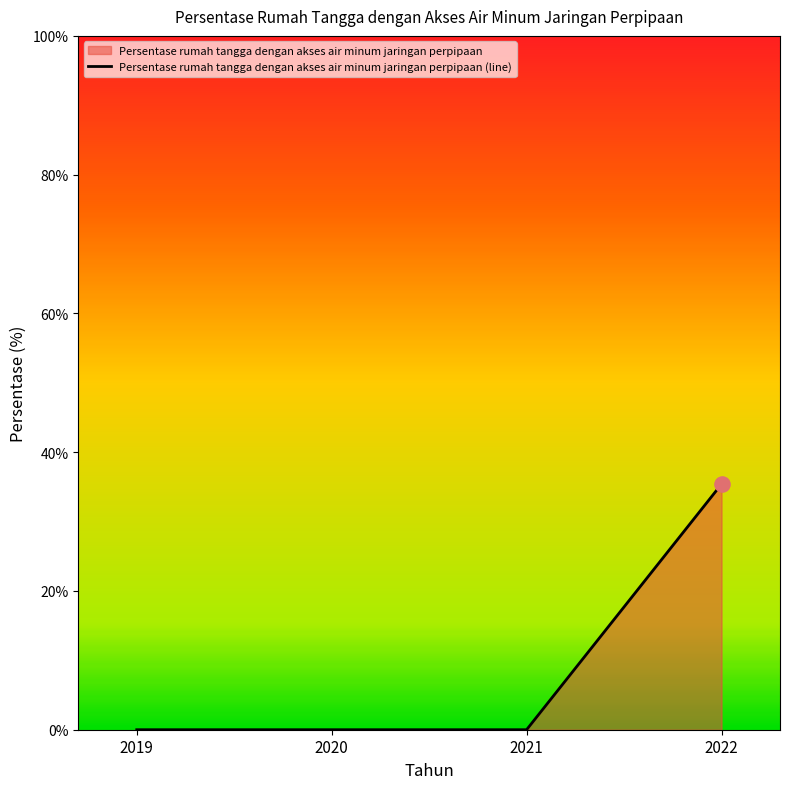

Between 2021 and 2020, which is larger?

2021